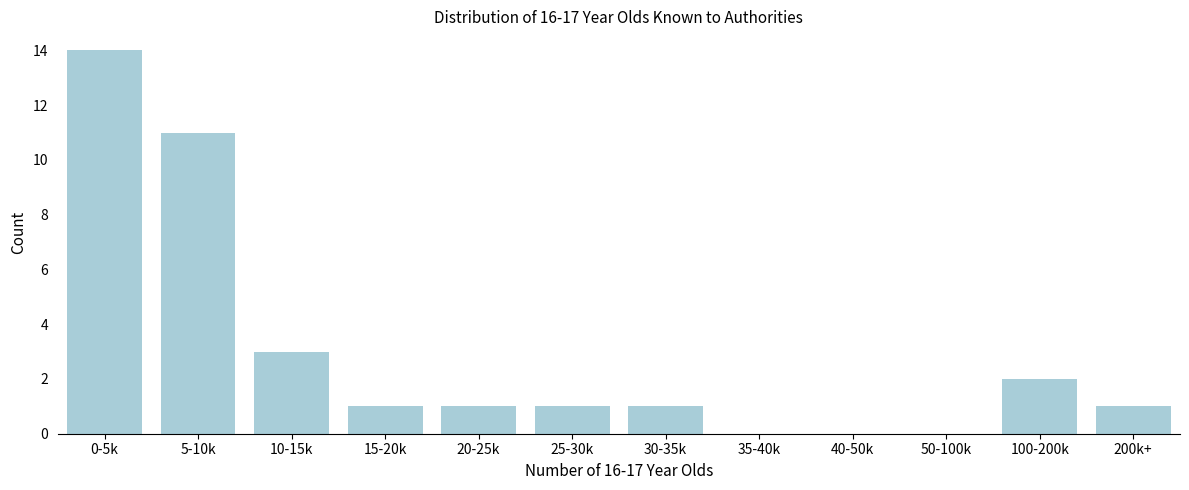

Reading right to left, transcribe all the data shown in this chart.

200k+=1	100-200k=2	50-100k=0	40-50k=0	35-40k=0	30-35k=1	25-30k=1	20-25k=1	15-20k=1	10-15k=3	5-10k=11	0-5k=14